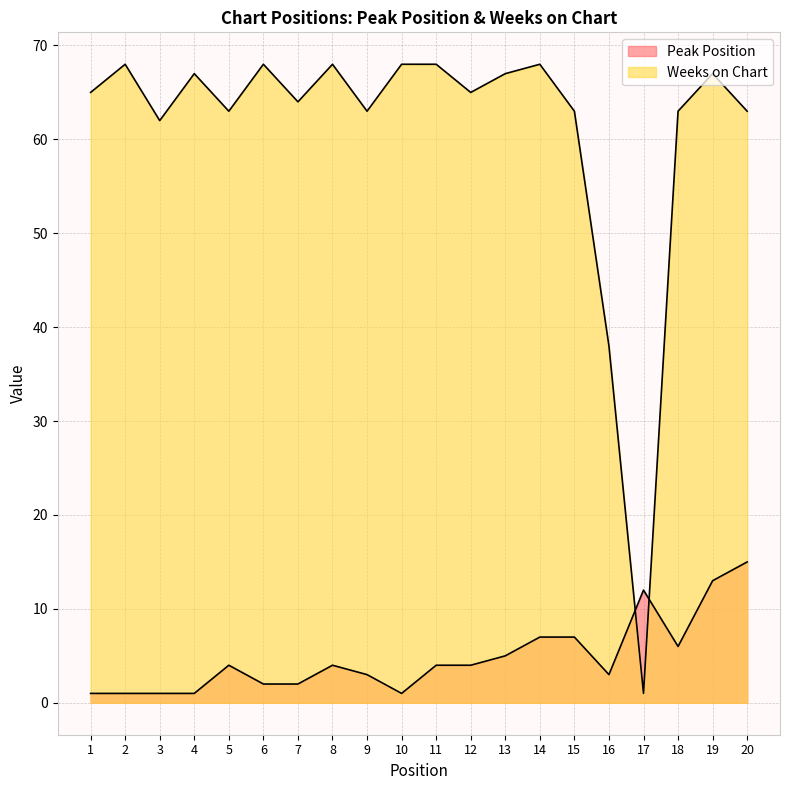

At which category does Weeks on Chart reach its first local peak?

2